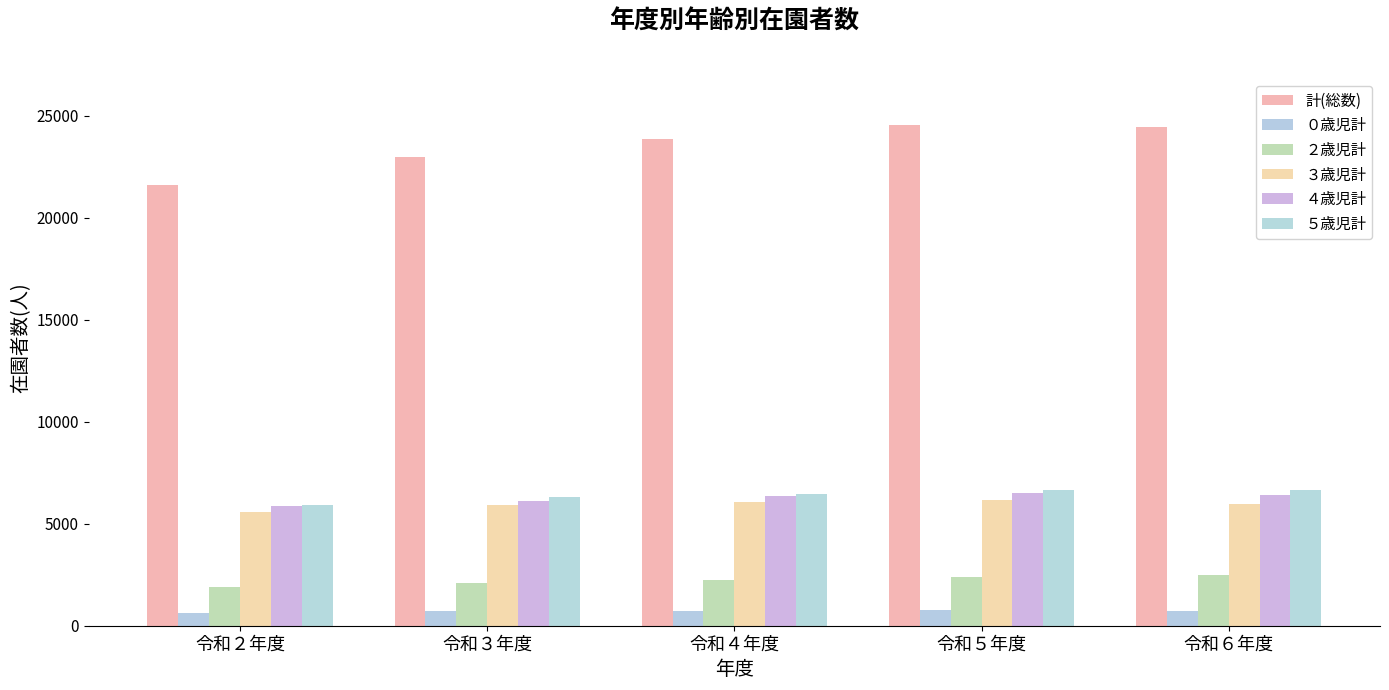

The ０歳児計 series shows 632 at 令和２年度. True or false?

True